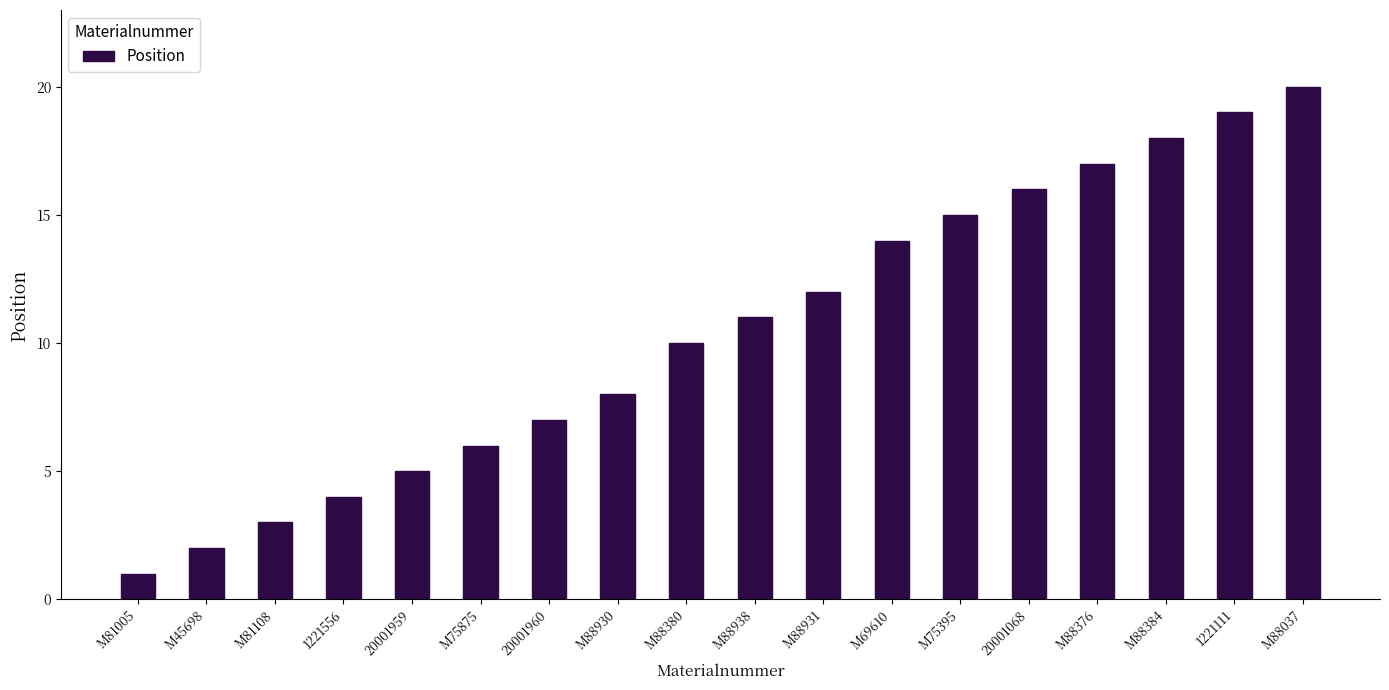

What is the change in value from M88930 to M75395?

+7